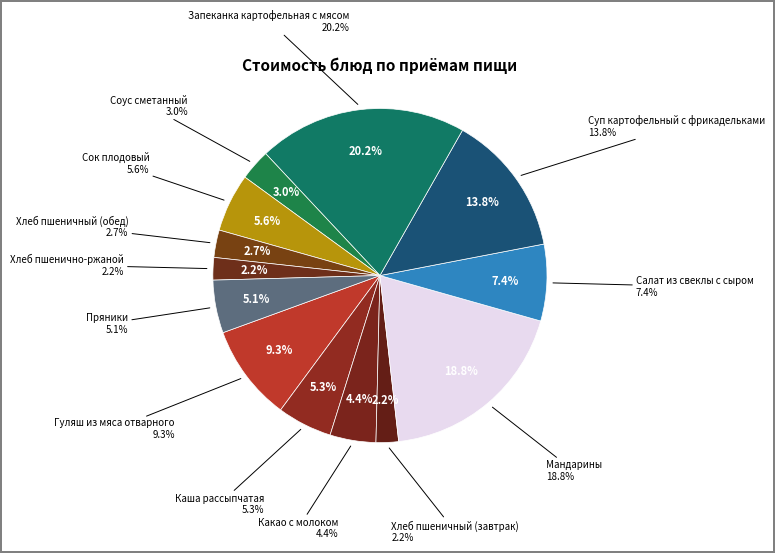

To the nearest percent, what is the combined percentage of Соус сметанный and Какао с молоком?

7%